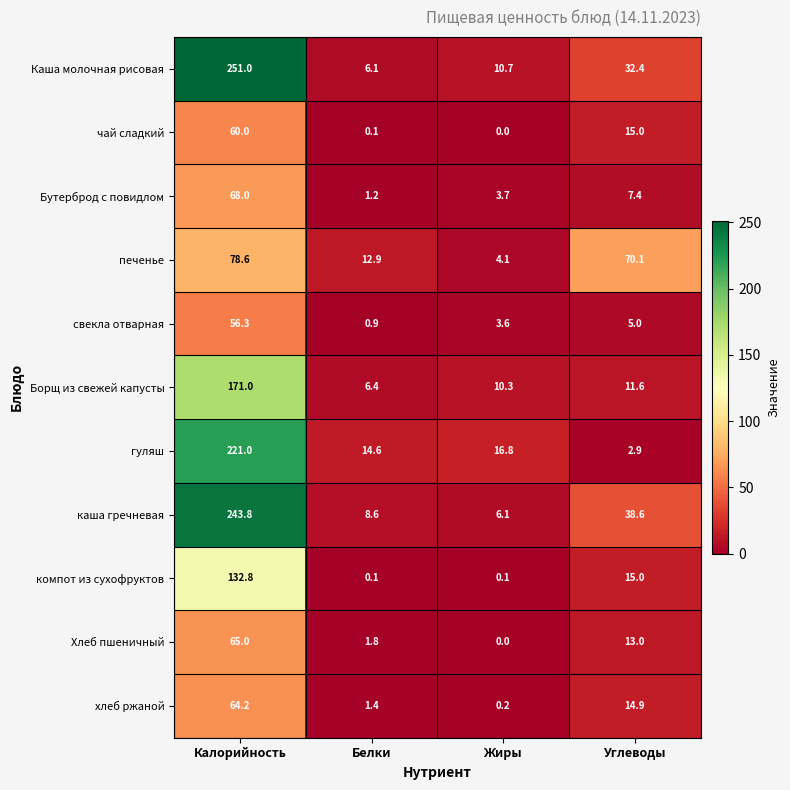

What is the approximate value of чай сладкий at Калорийность?

60.0